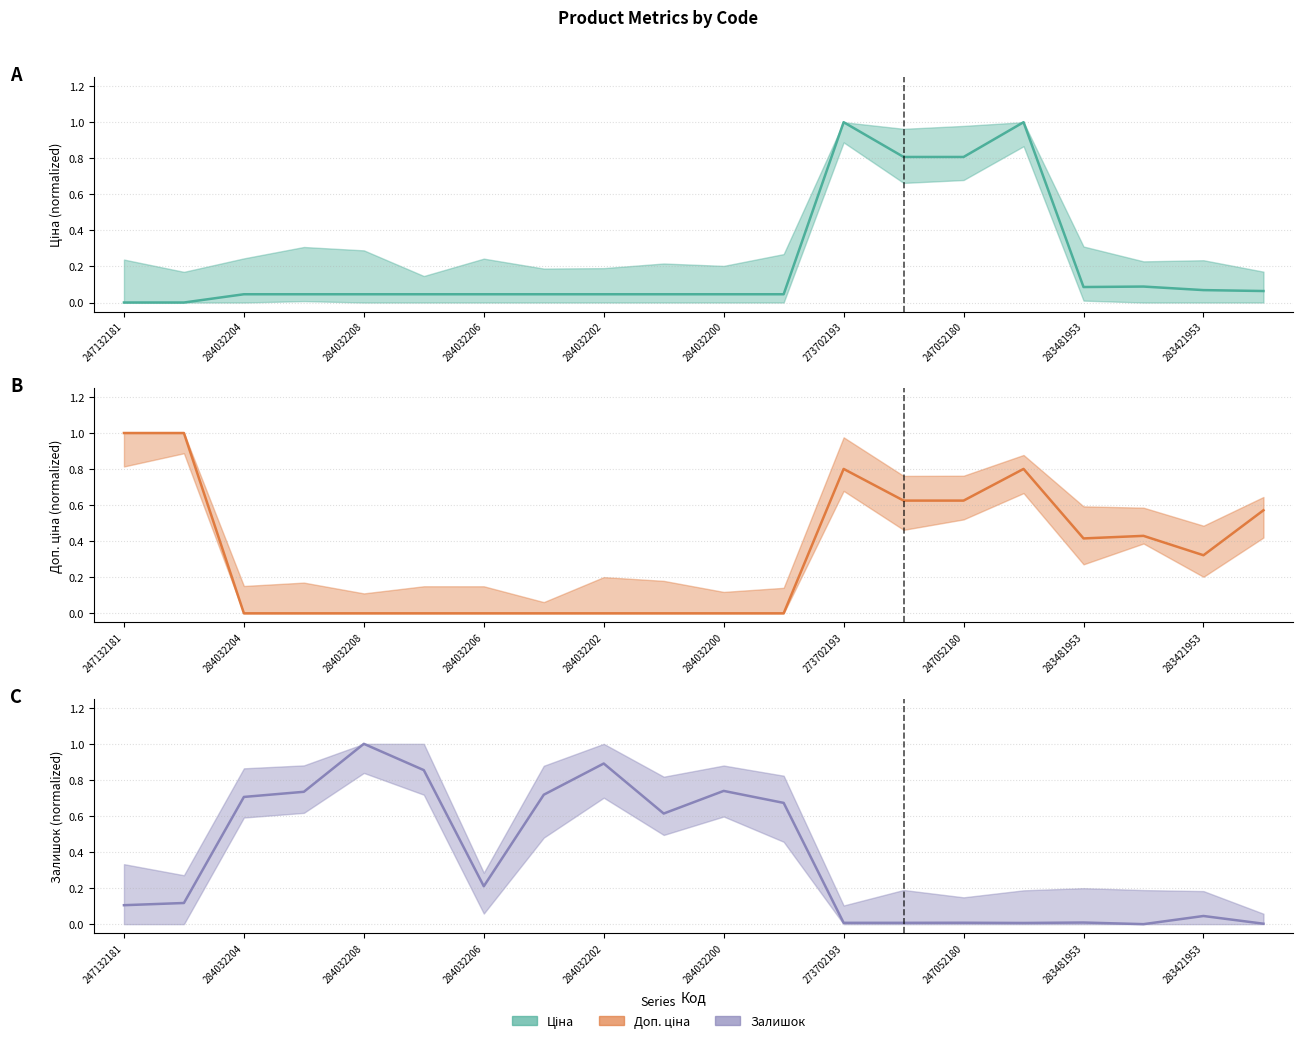

How many intersections are there between Доп. ціна (mean) and Залишок (mean)?

2